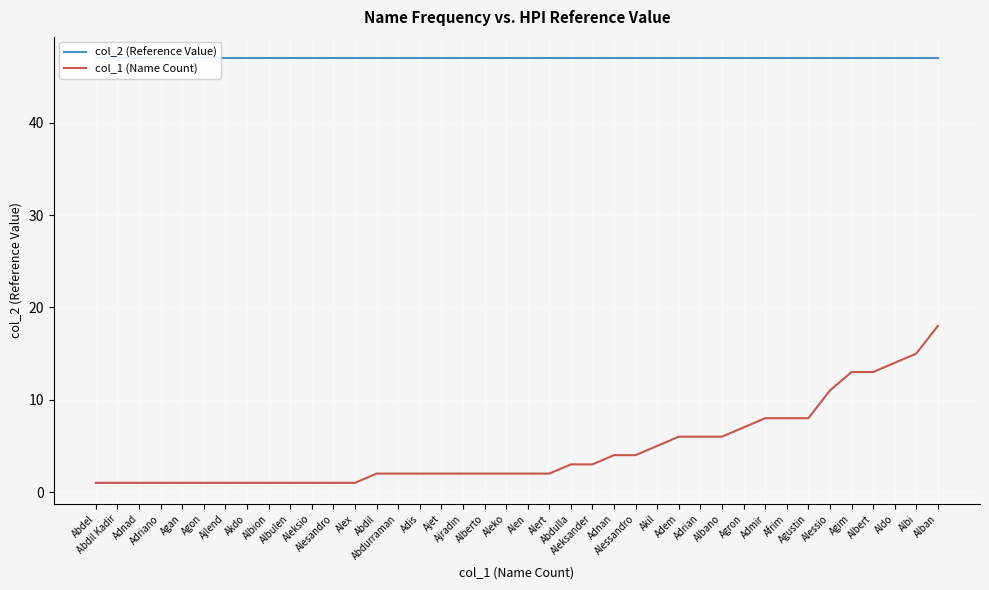

At which label is col_2 (Reference Value) closest to 47?

Abdel